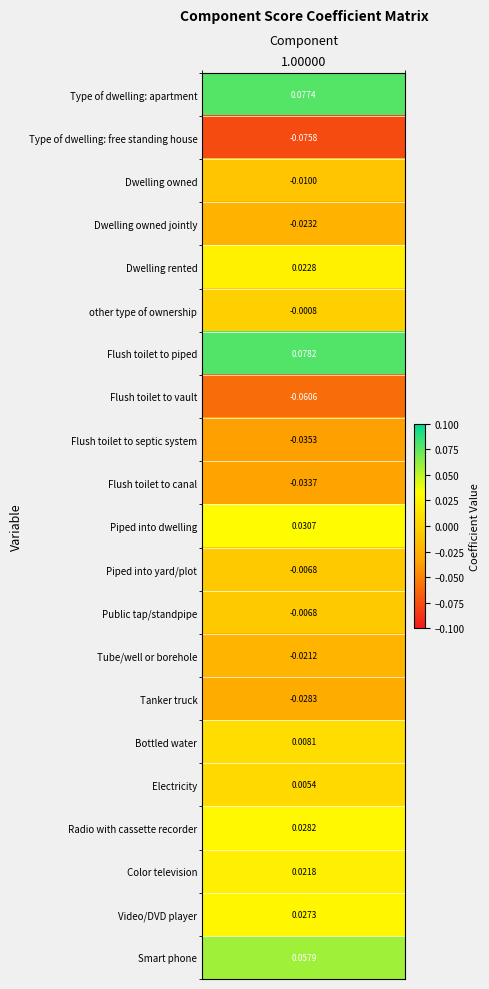

Rank the categories by value from highest to lowest.

Flush toilet to piped, Type of dwelling: apartment, Smart phone, Piped into dwelling, Radio with cassette recorder, Video/DVD player, Dwelling rented, Color television, Bottled water, Electricity, other type of ownership, Piped into yard/plot, Public tap/standpipe, Dwelling owned, Tube/well or borehole, Dwelling owned jointly, Tanker truck, Flush toilet to canal, Flush toilet to septic system, Flush toilet to vault, Type of dwelling: free standing house